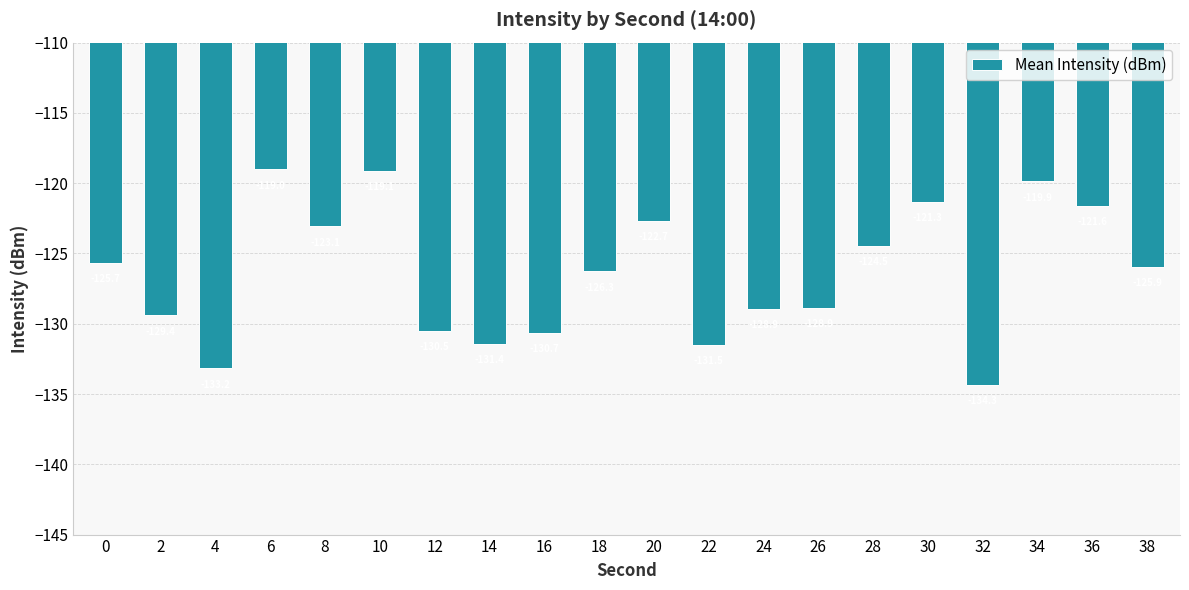

What is the difference between the maximum and minimum values?

15.3